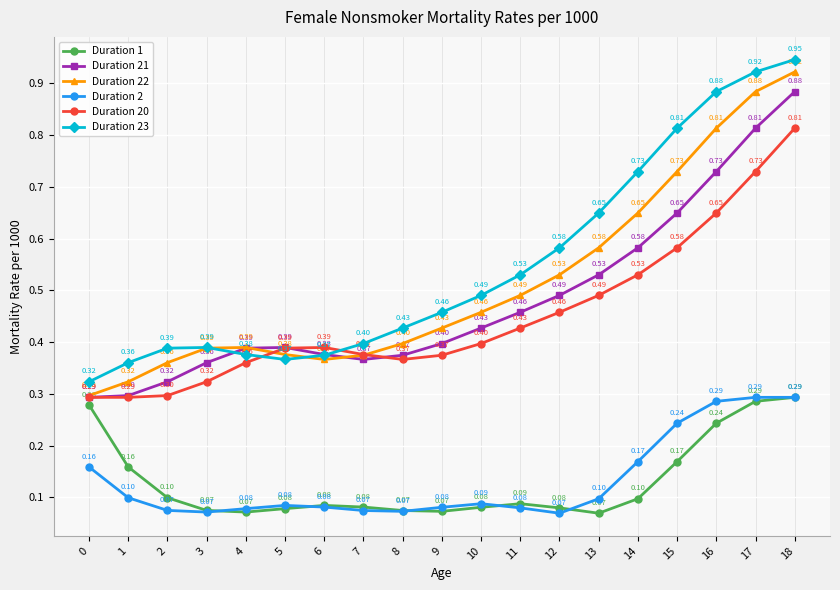

In Duration 1, how many points are lower than both neighbors (excluding endpoints)?

3